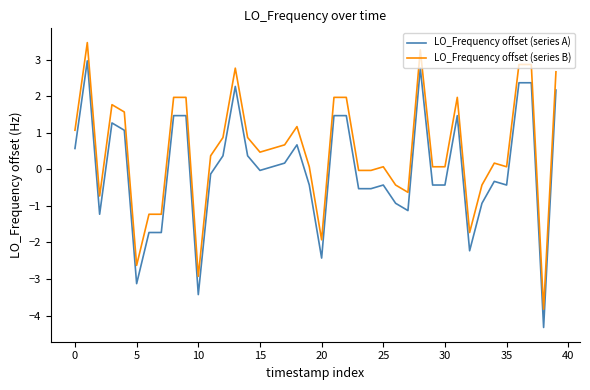

Which series has the largest total across all categories?

LO_Frequency offset (series B)